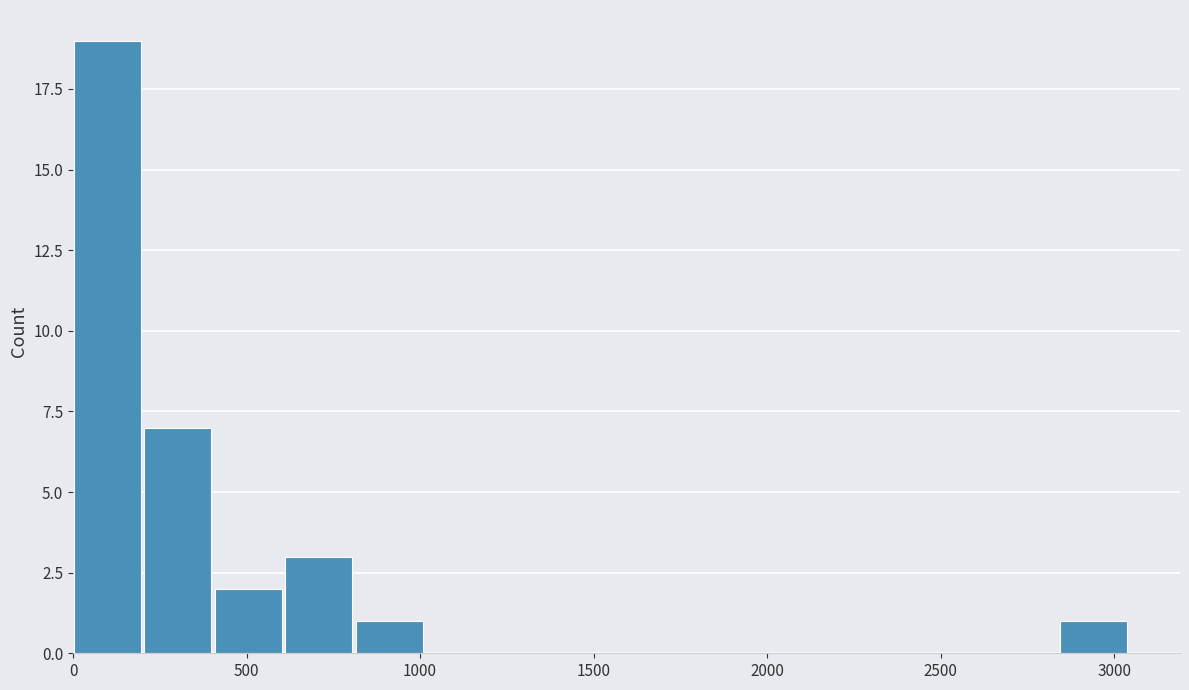

Reading left to right, list every bar in this chart as the range it spans on the x-axis followed by its height. Neither the bar edges nor the heights are printed on the chart, so give them approximately, as read against the axes.

0 to 200: 19
200 to 400: 7
400 to 600: 2
600 to 800: 3
800 to 1000: 1
1000 to 1200: 0
1200 to 1400: 0
1400 to 1650: 0
1650 to 1850: 0
1850 to 2050: 0
2050 to 2250: 0
2250 to 2450: 0
2450 to 2650: 0
2650 to 2850: 0
2850 to 3050: 1